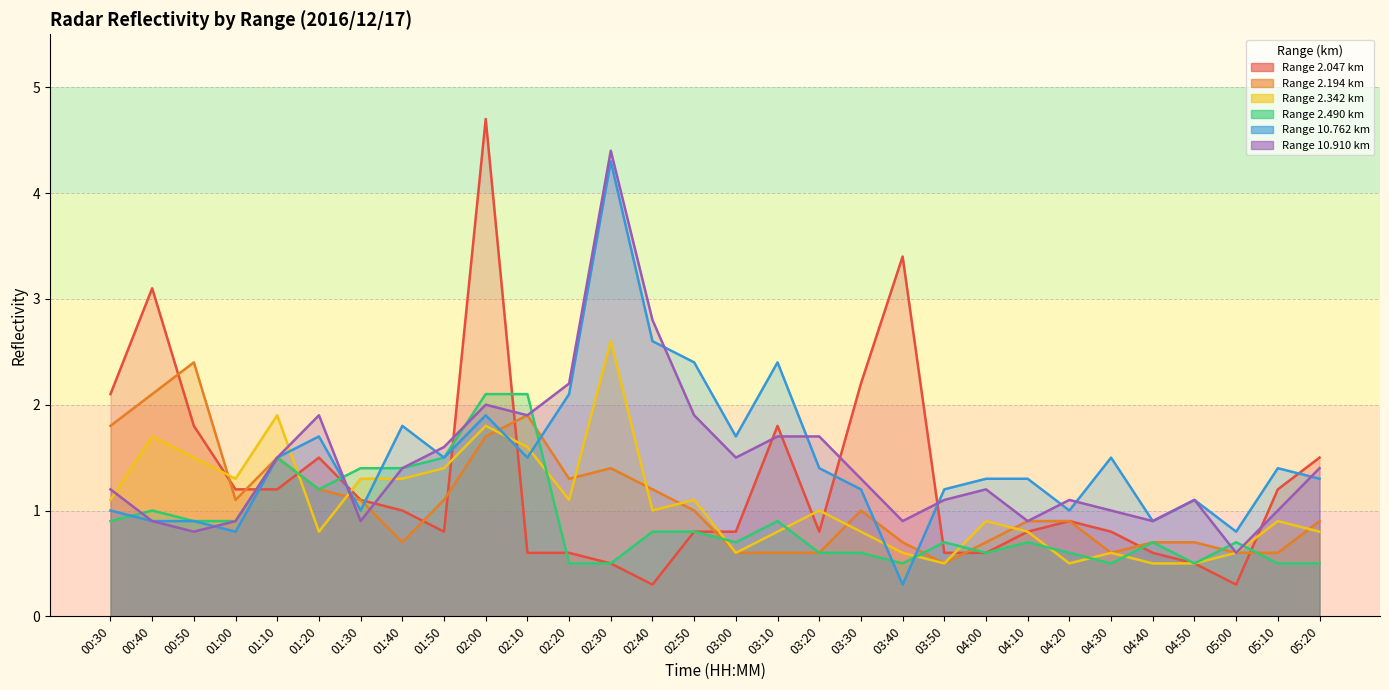

What is the average value of the 10.762 series?

1.5